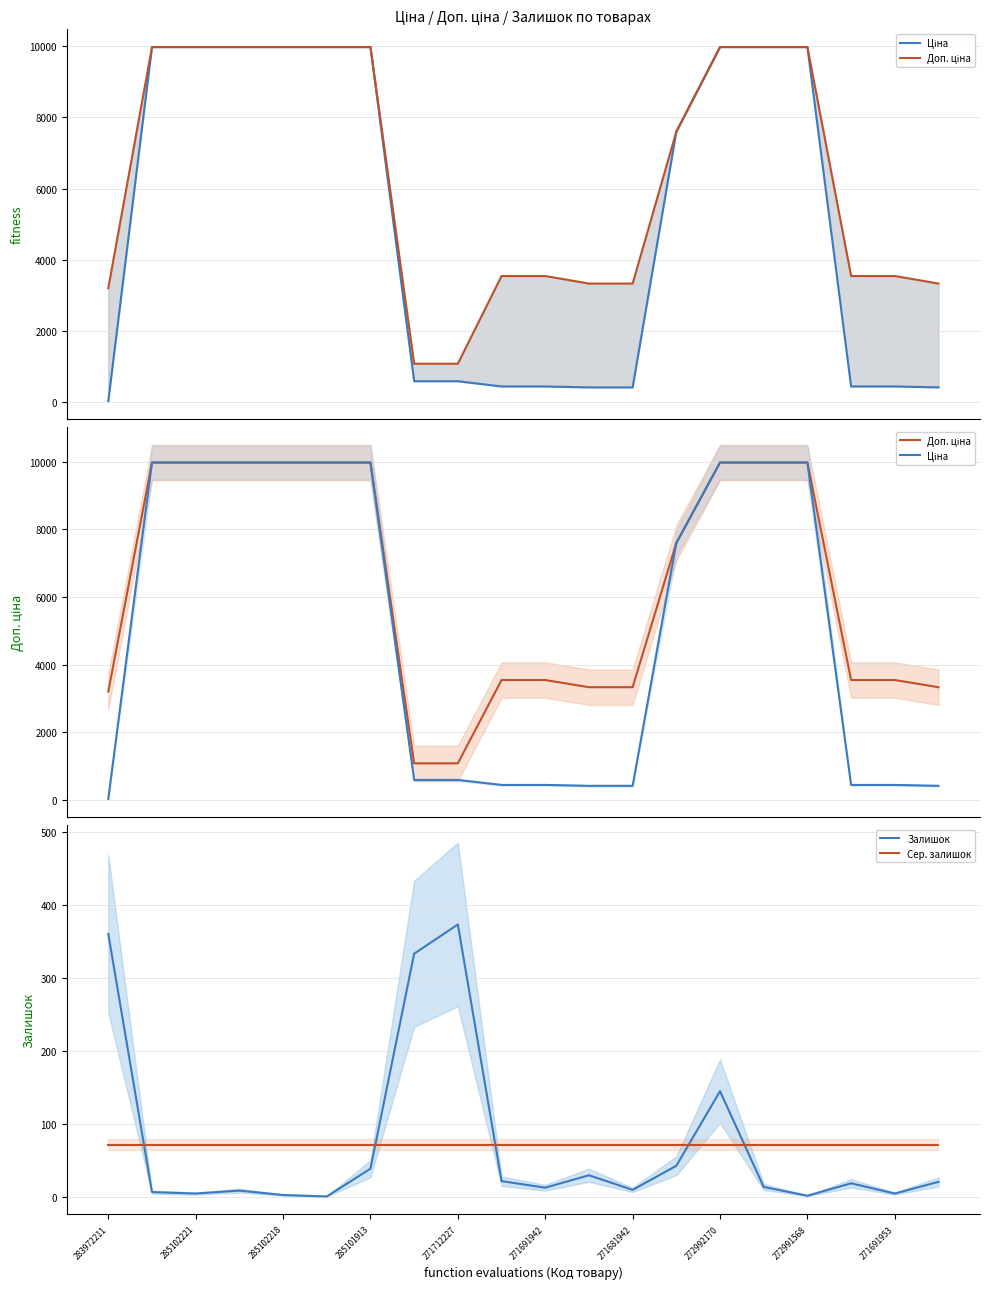

How many intersections are there between Сер. залишок and Залишок?

5